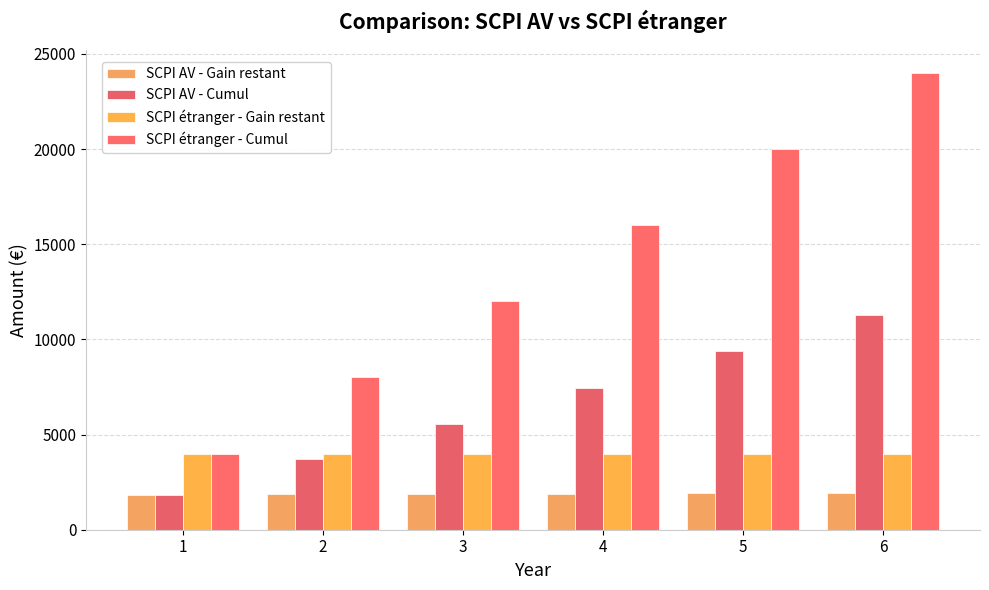

How many categories are shown in the chart?

6